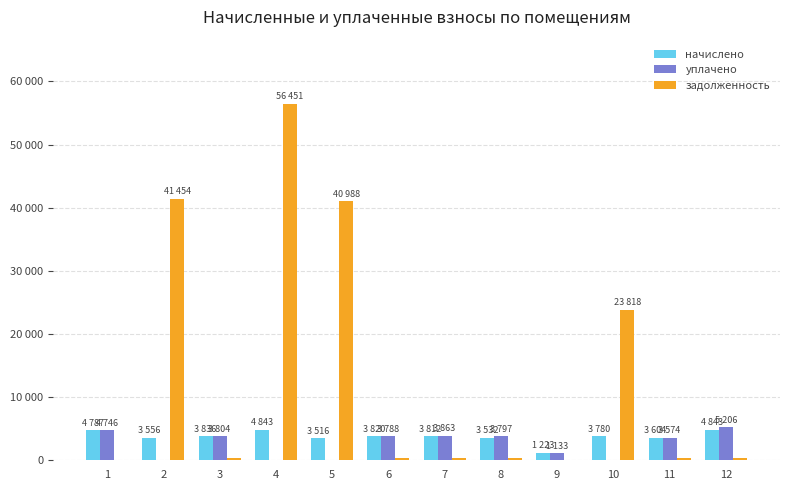

Does the chart contain stacked bars?

No